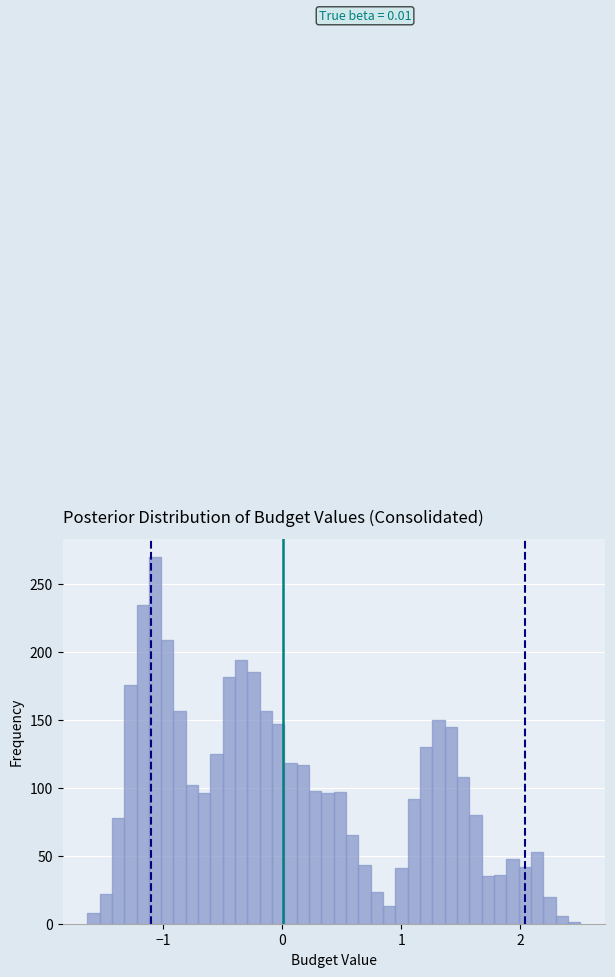

Around what value on the x-axis is the tallest bar? Give the approximate position of its centre, as read against the axis.

-1.1